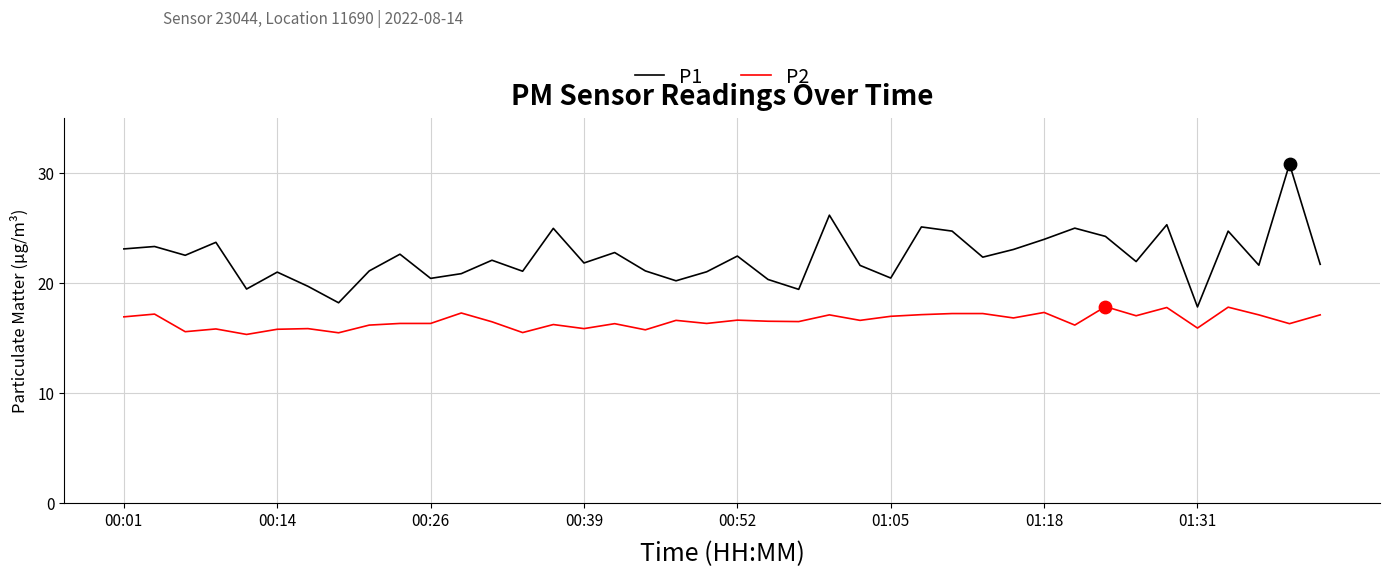

Which series has the widest spread of values?

P1